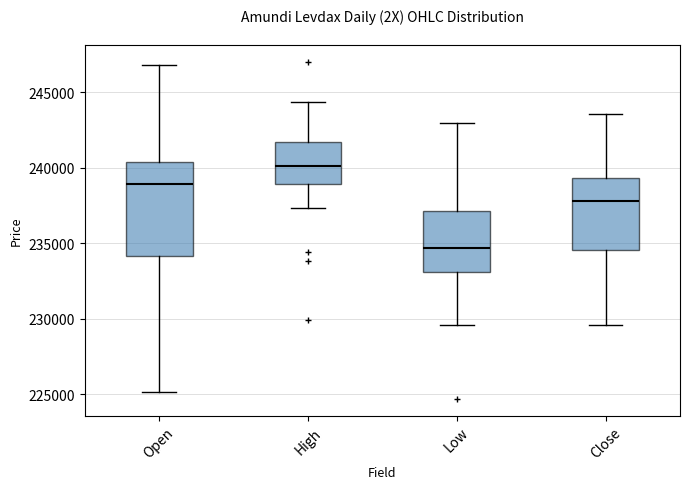

Comparing the boxes themselves (not the whiskers), which one is the tallest?

Open